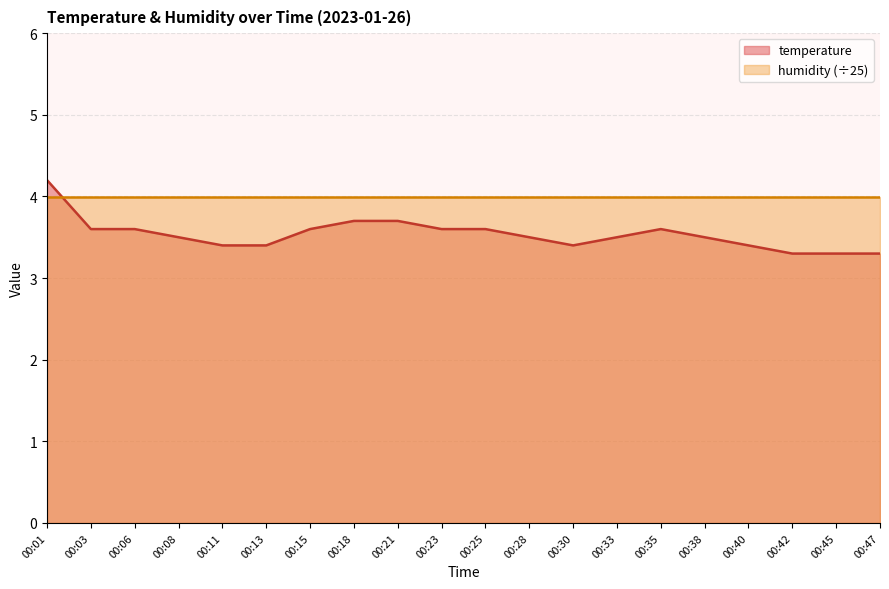

Does the chart have visible grid lines?

Yes